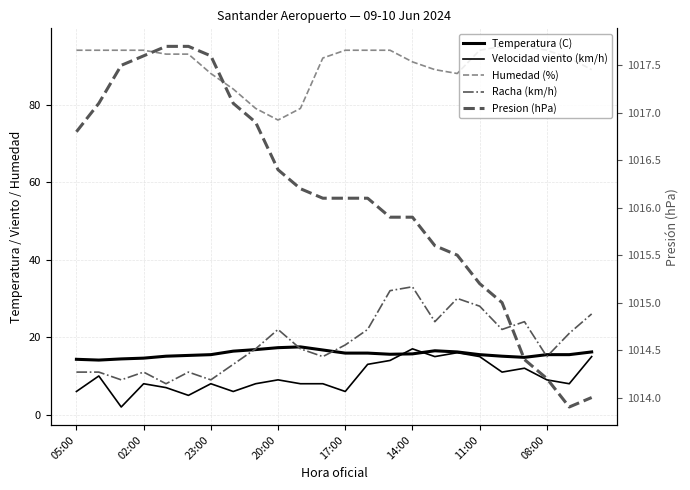

Which series has the largest total across all categories?

Presion (hPa)